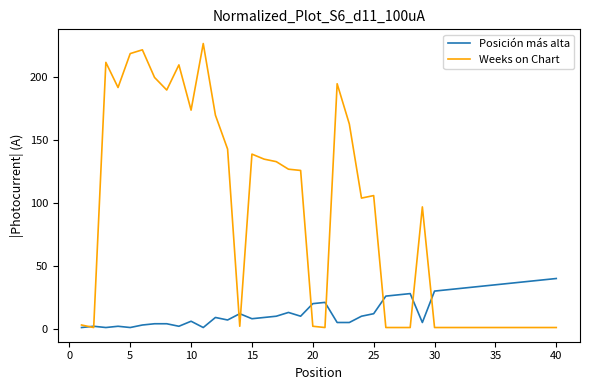

Which series has the largest range (max minus min)?

Weeks on Chart